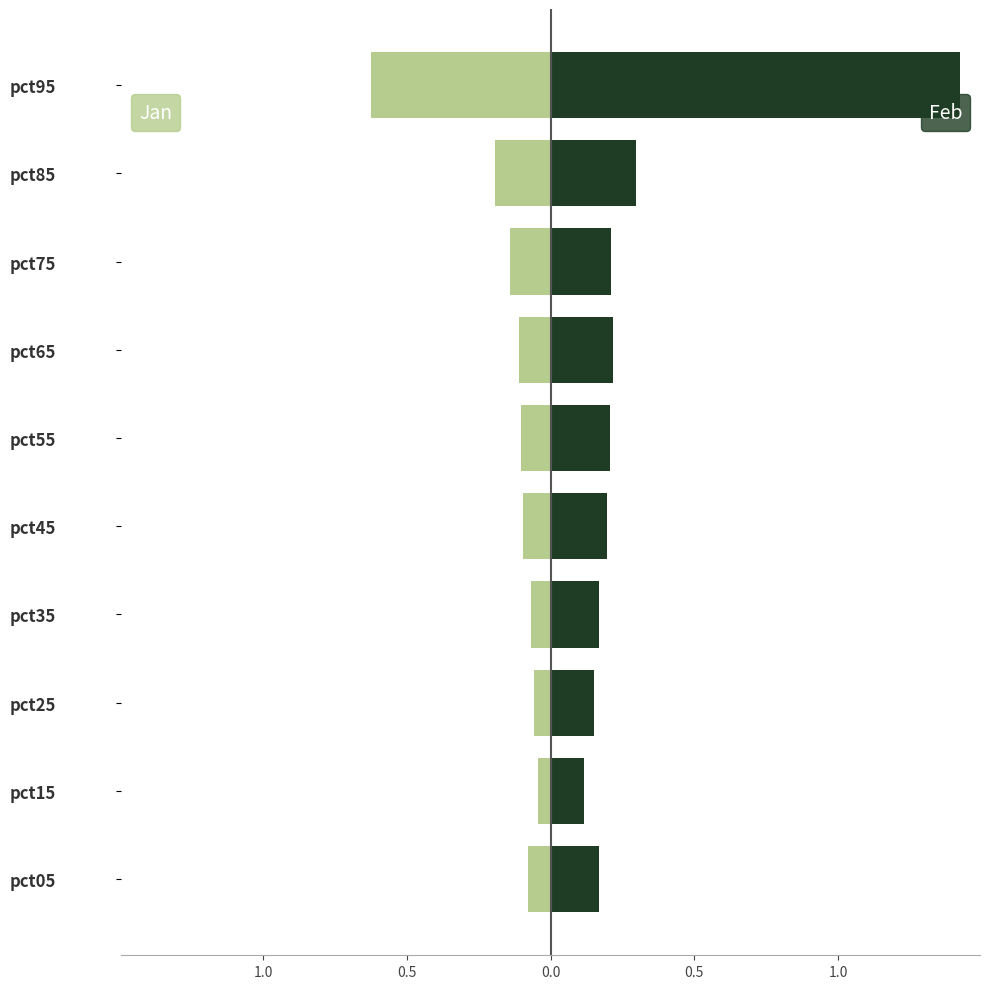

Does the chart contain any negative values?

Yes